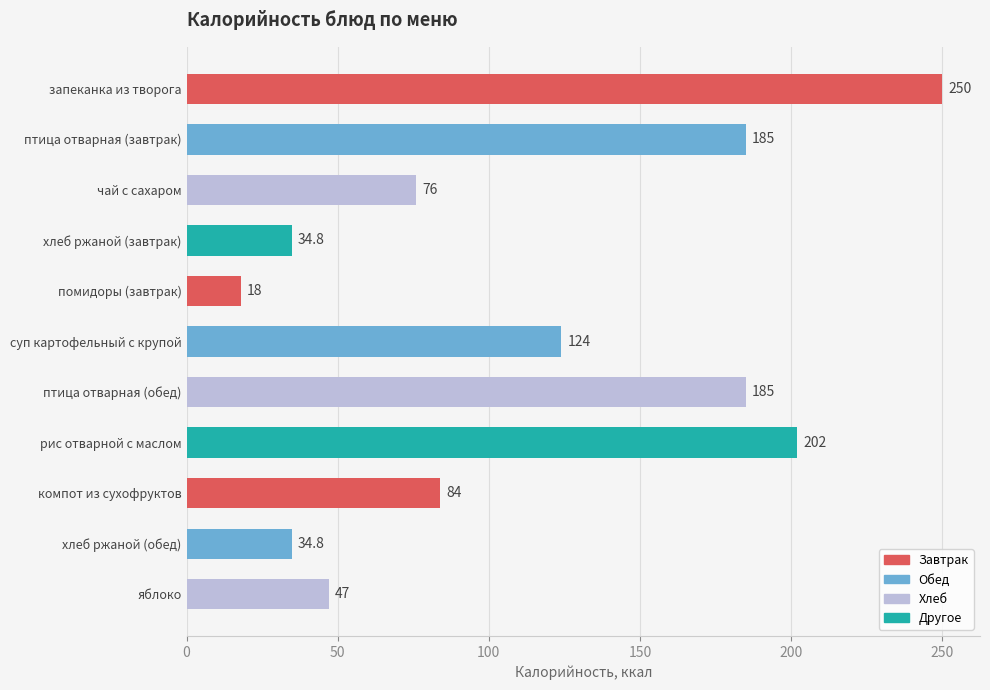

Which label corresponds to the smallest value in the chart?

помидоры (завтрак)